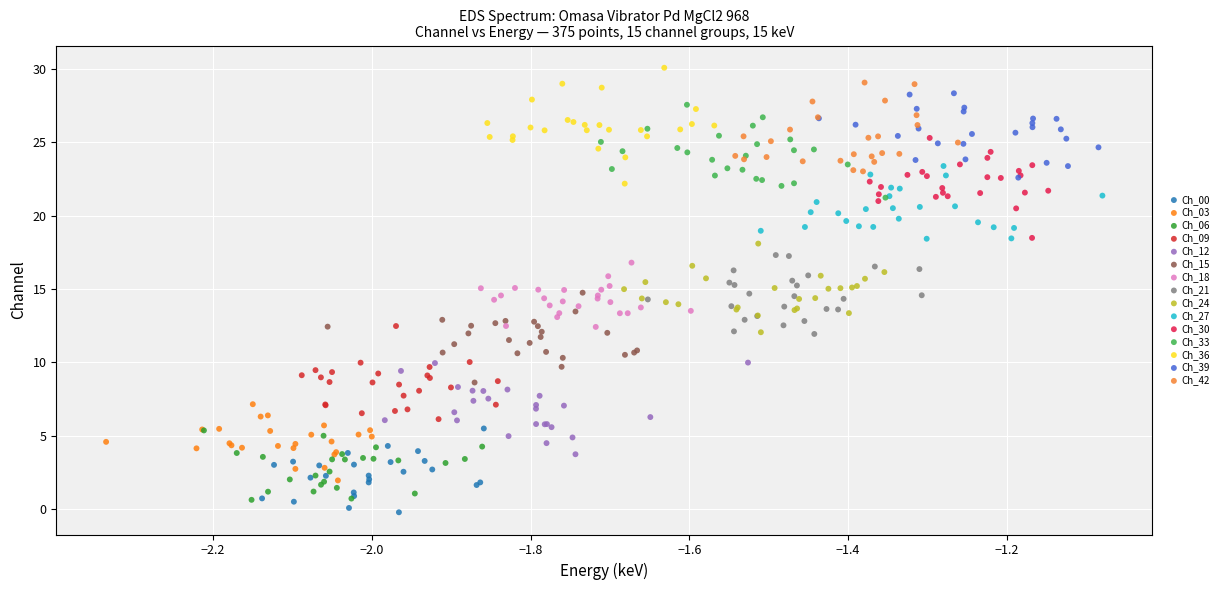

What are all the series names shown in the legend?

Ch_00, Ch_03, Ch_06, Ch_09, Ch_12, Ch_15, Ch_18, Ch_21, Ch_24, Ch_27, Ch_30, Ch_33, Ch_36, Ch_39, Ch_42